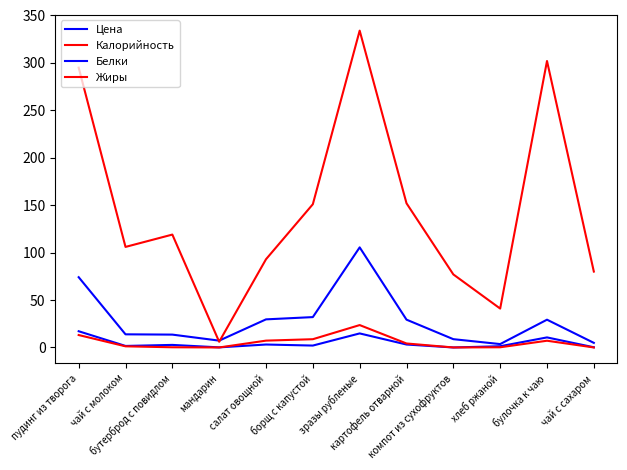

What is the value of the Жиры point at the 11th from the left?

7.1